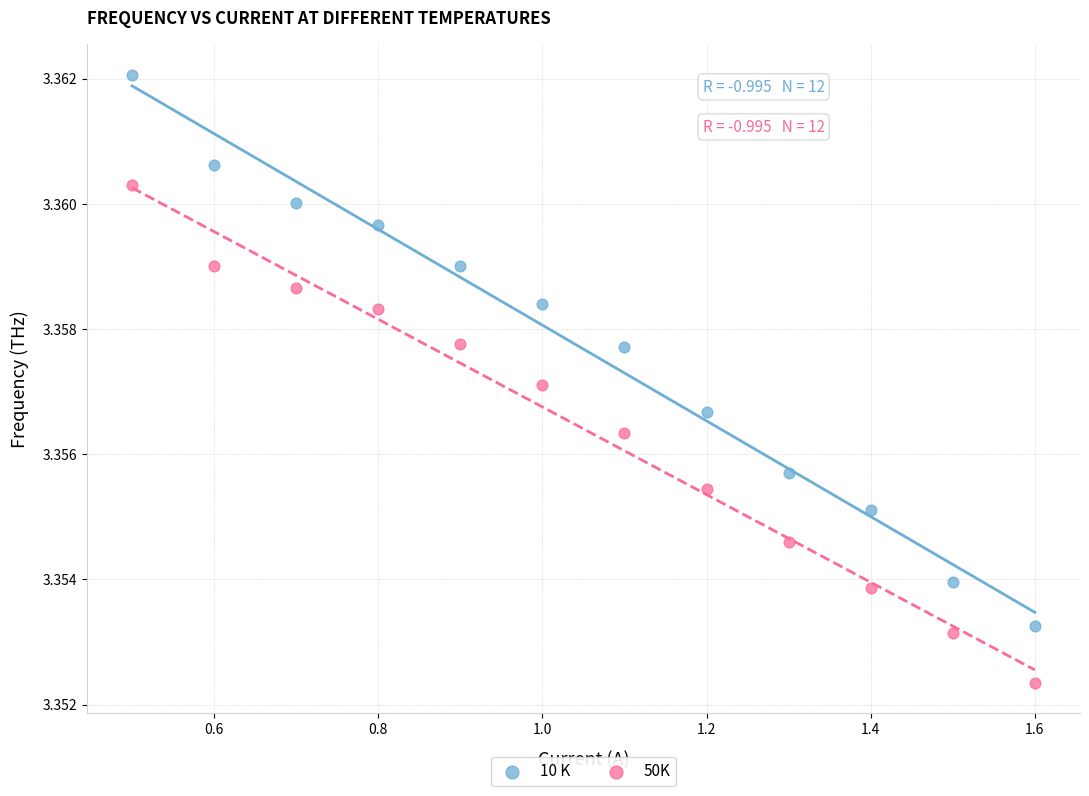

Which series contains the highest Y value?

10 K